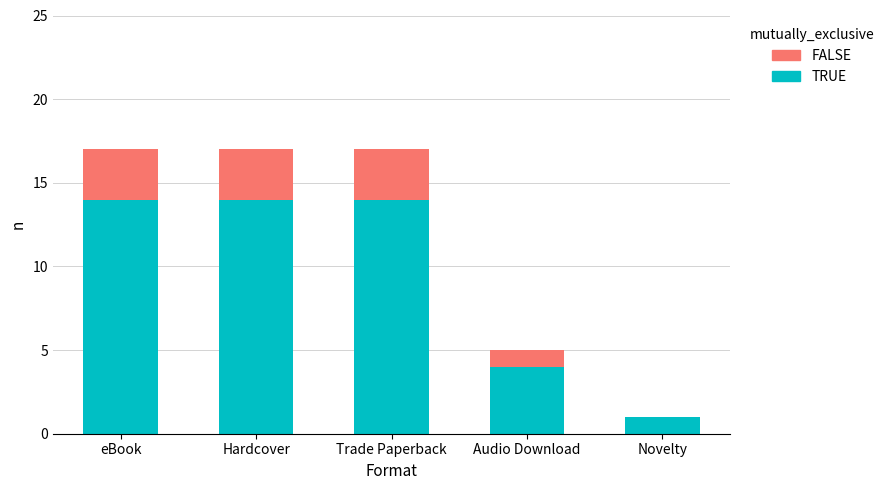

What is the sum of all TRUE values?

47